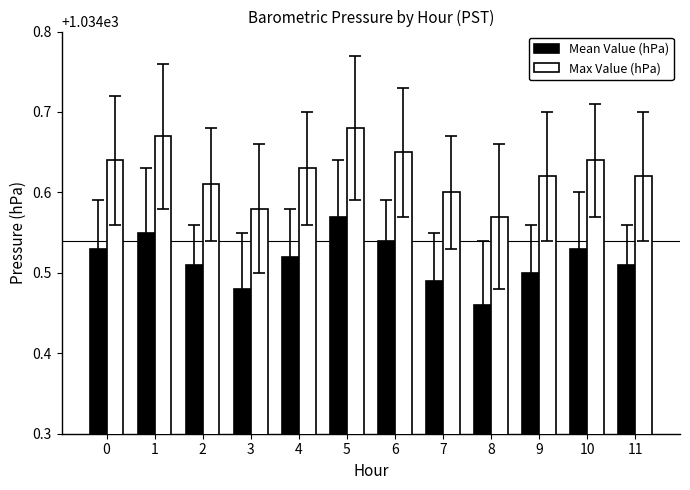

Is the value of Mean Value (hPa) at 2 greater than the value of Max Value (hPa) at 5?

No